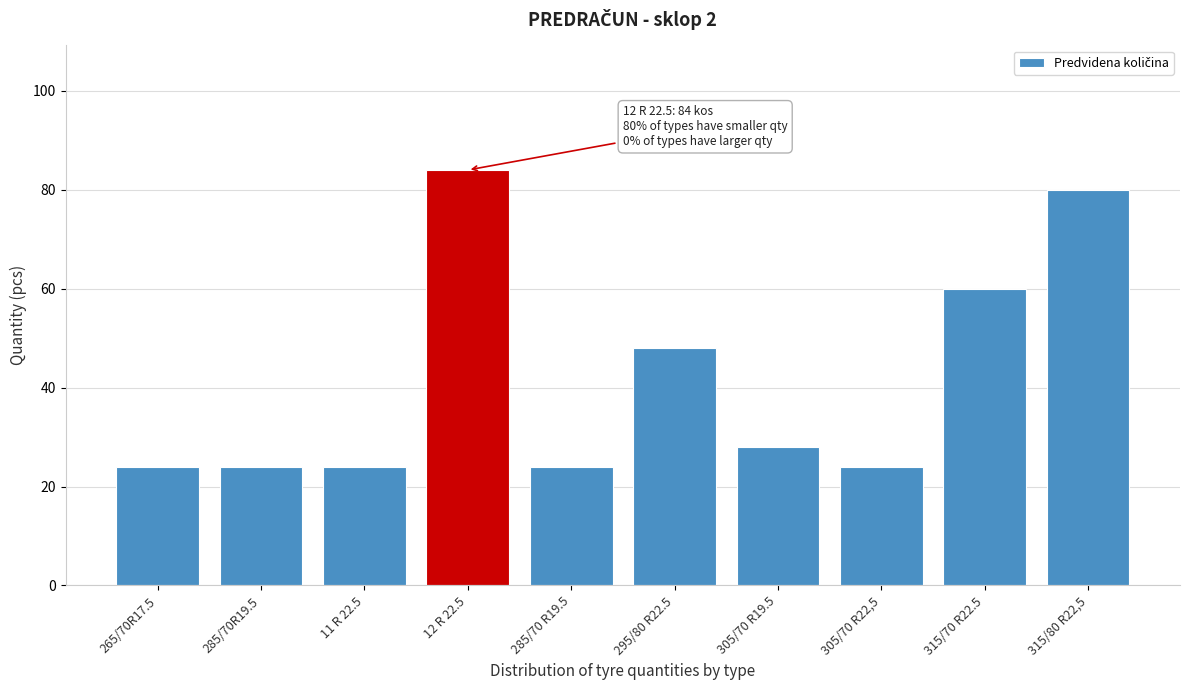

Reading left to right, what are all the values shown in this chart?

265/70R17.5=24	285/70R19.5=24	11 R 22.5=24	12 R 22.5=84	285/70 R19.5=24	295/80 R22.5=48	305/70 R19.5=28	305/70 R22,5=24	315/70 R22.5=60	315/80 R22,5=80